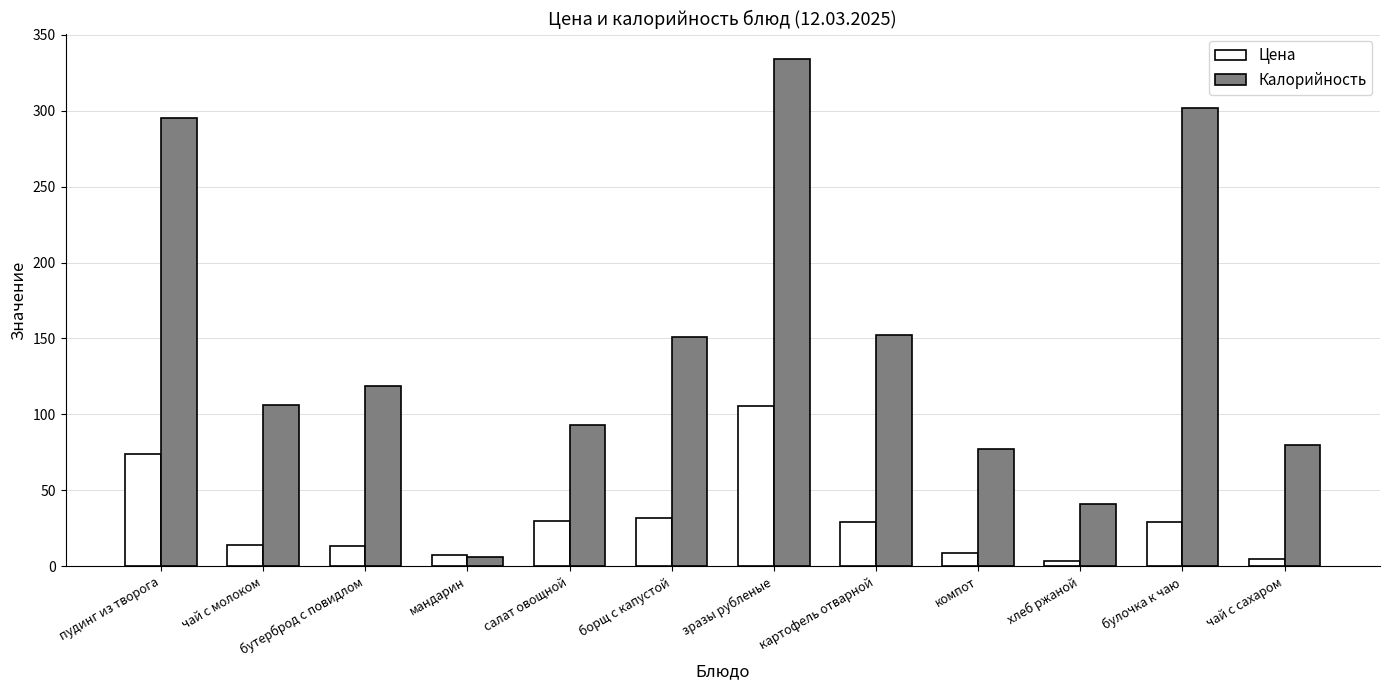

List the series in order of their overall mean, lowest first.

Цена, Калорийность